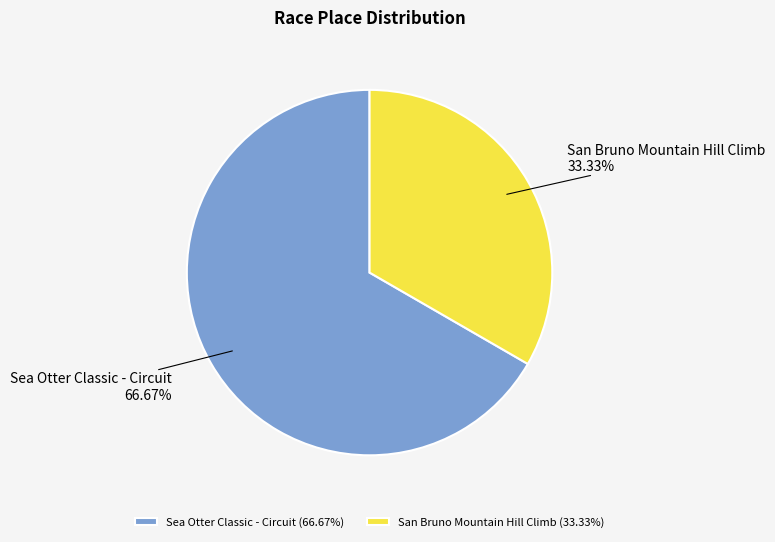

Rank the categories by value from lowest to highest.

San Bruno Mountain Hill Climb, Sea Otter Classic - Circuit